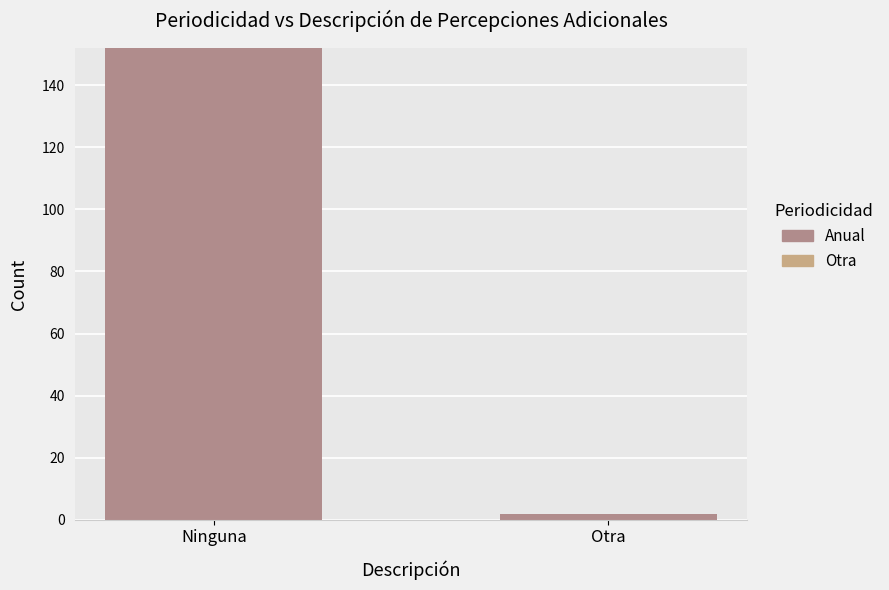

Which category has the highest value across all series?

Ninguna